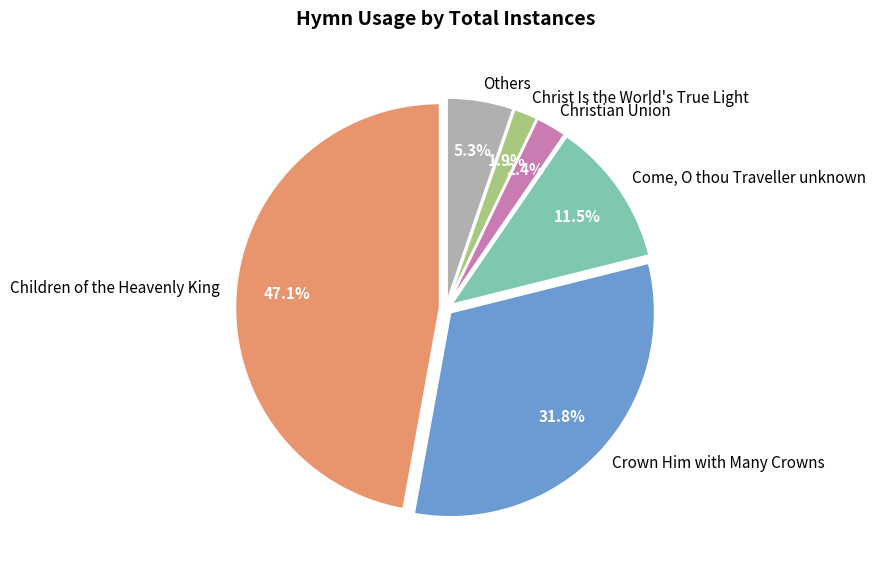

Rank the categories by value from highest to lowest.

Children of the Heavenly King, Crown Him with Many Crowns, Come, O thou Traveller unknown, Others, Christian Union, Christ Is the World's True Light